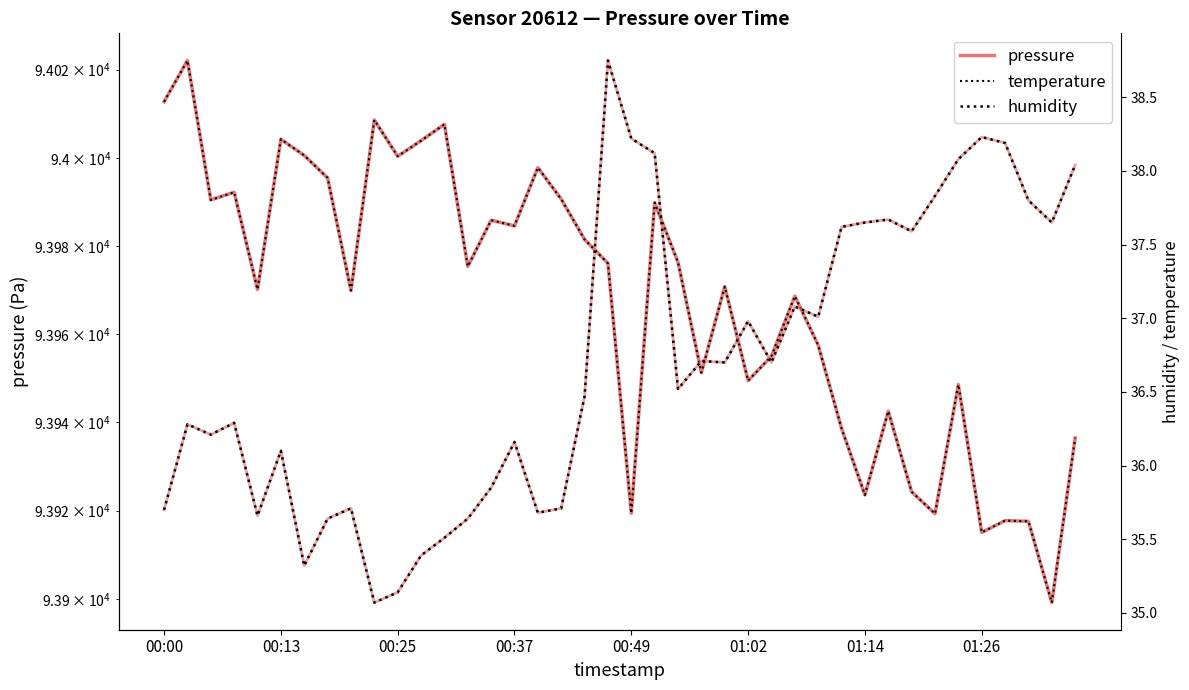

Between 34 and 28, which is larger?

28